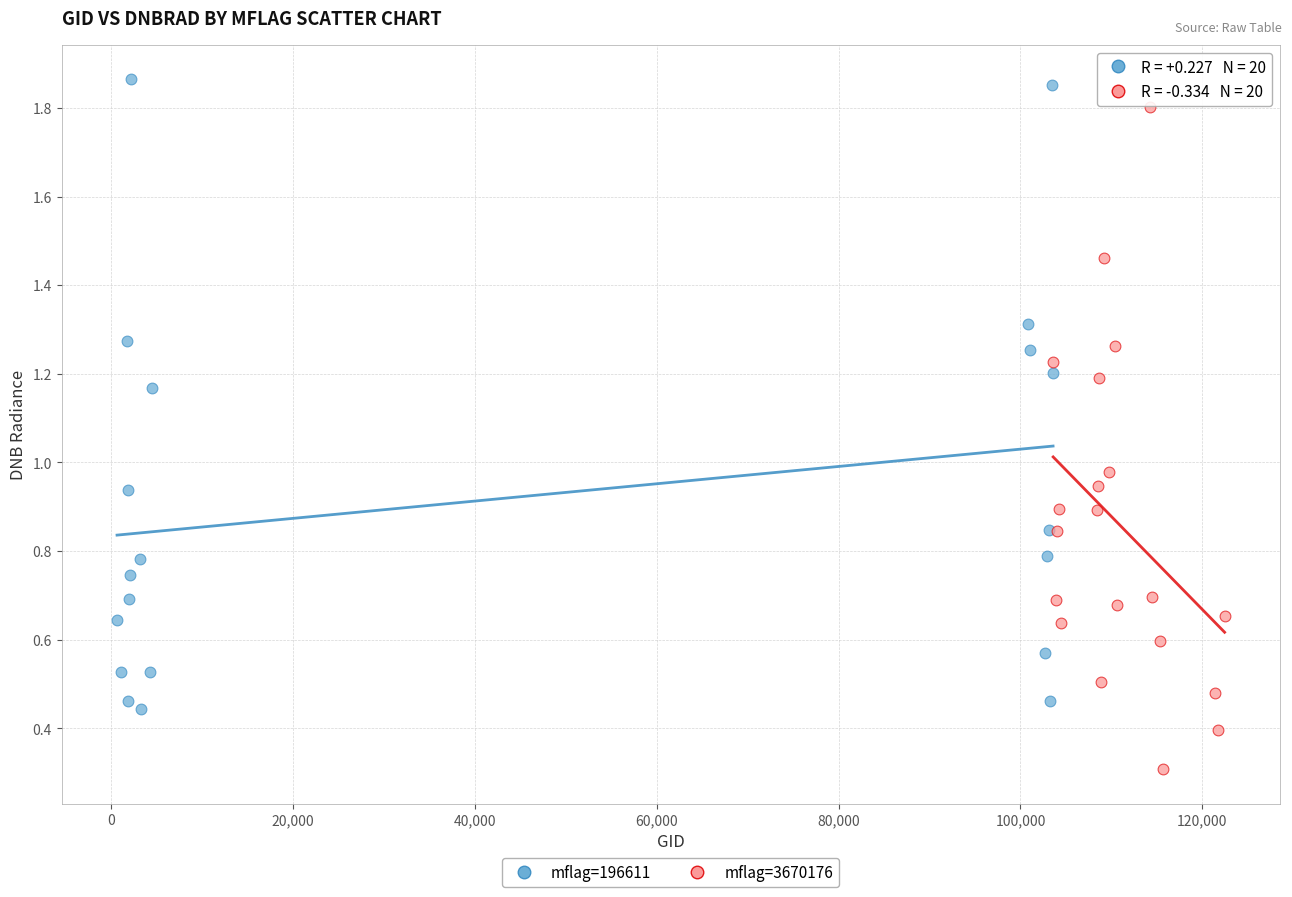

Which series has the largest Y range (max minus min)?

mflag=3670176